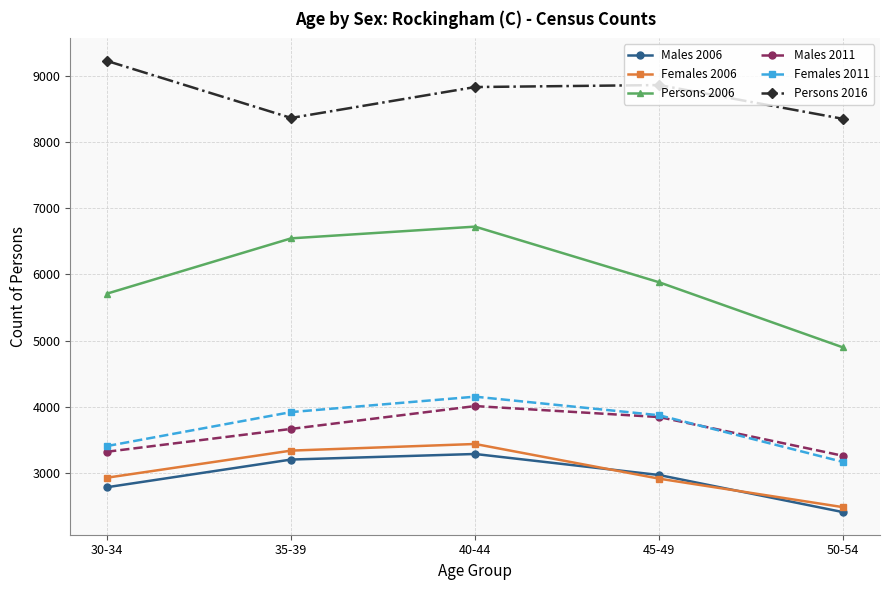

Where is the first local maximum for Males 2011?

40-44